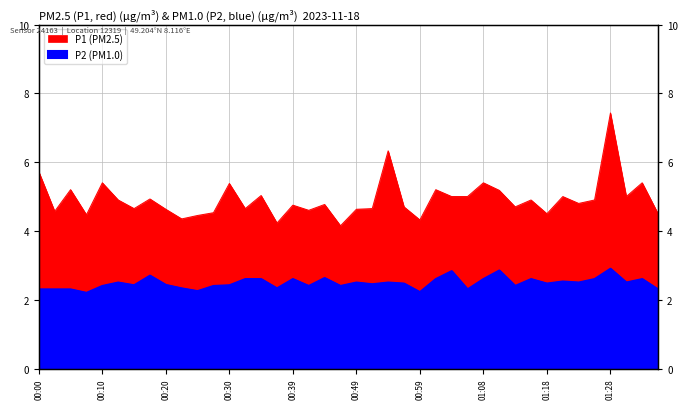

True or false: P2 and P1 intersect in this chart.

False